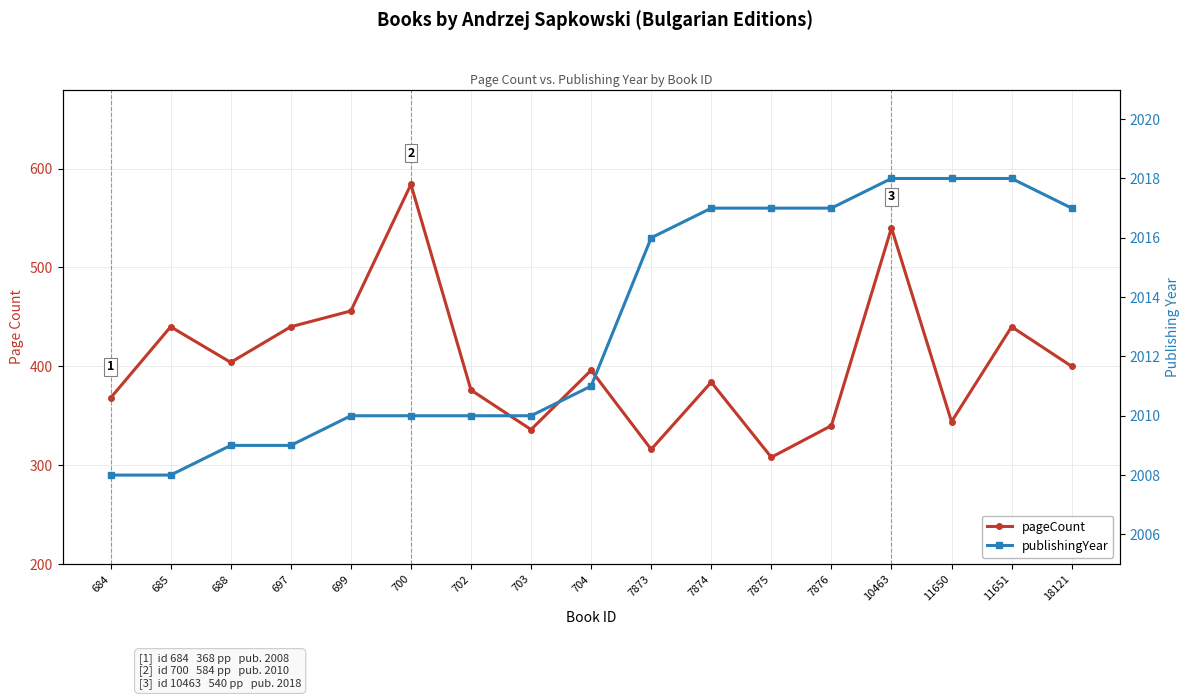

At which label does publishingYear first exceed 2011?

7873